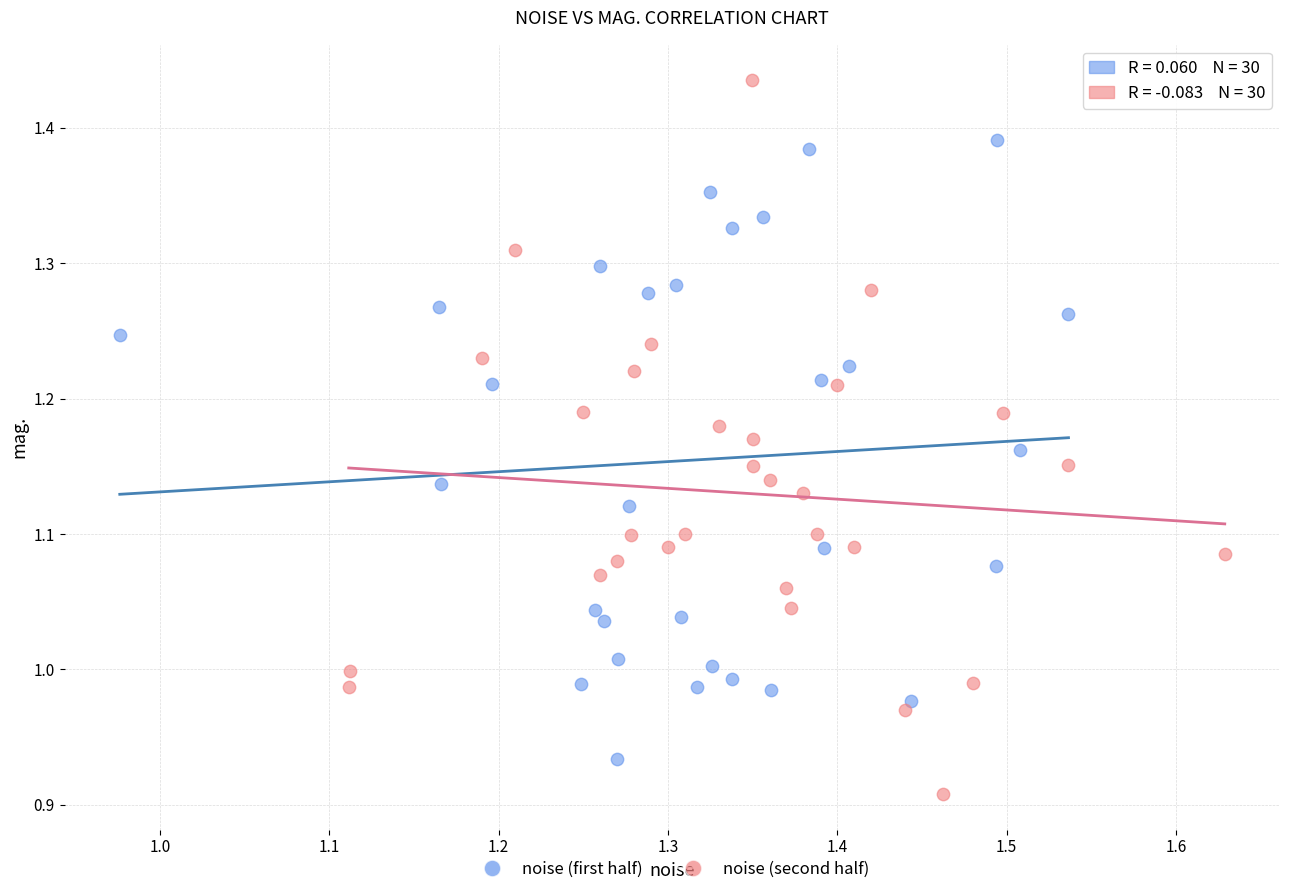

Which series contains the highest Y value?

noise (second half)